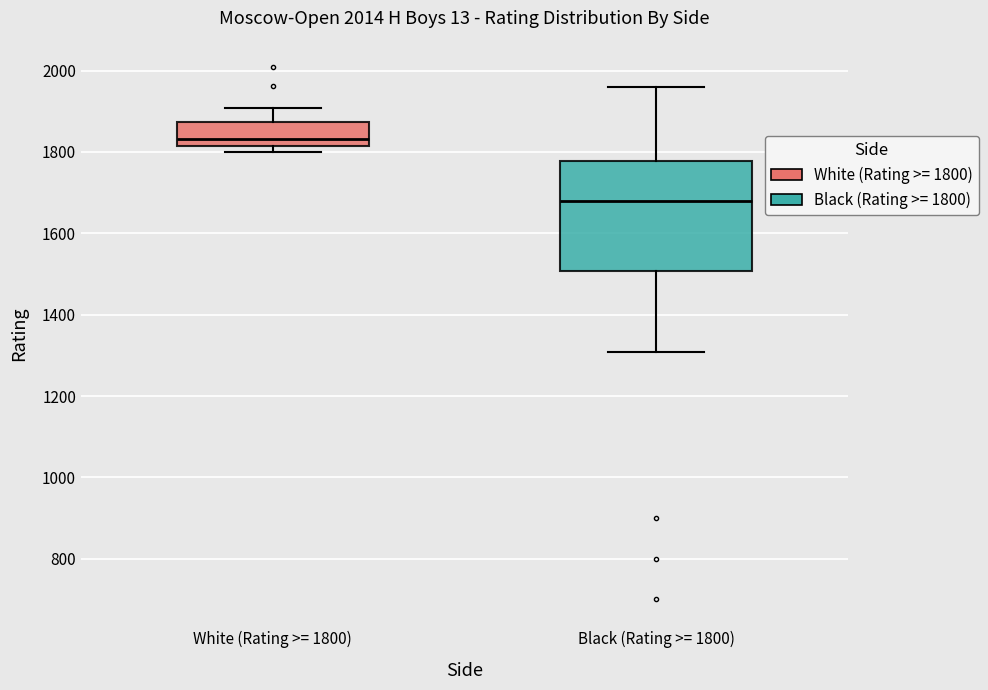

Which box's median line is the lowest?

Black (Rating >= 1800)